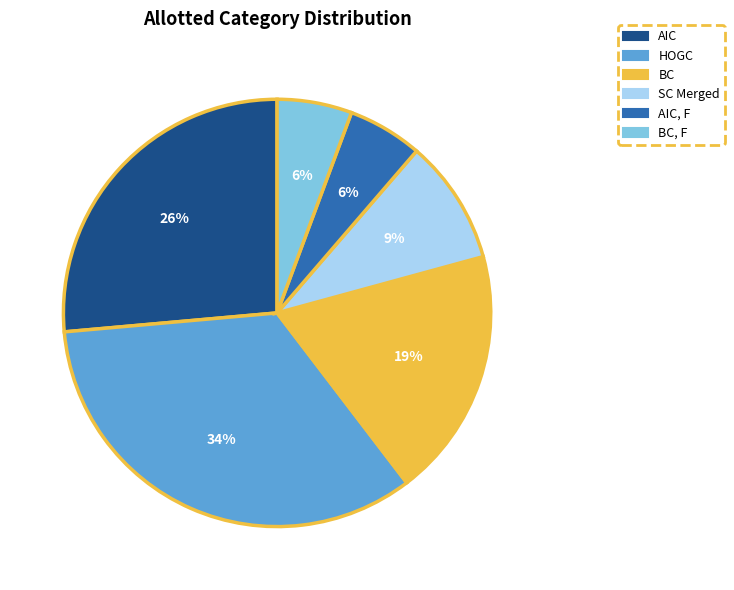

Combined, do AIC, F and BC account for over 50%?

No